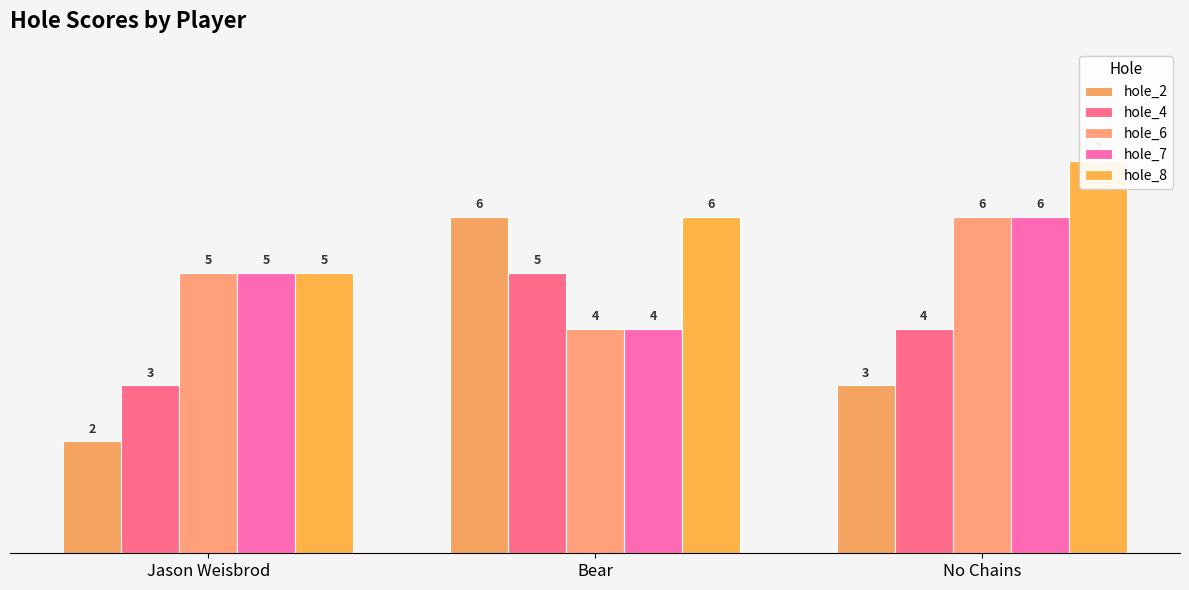

Reading left to right, what are all the values shown in this chart?

hole_2: 2	6	3
hole_4: 3	5	4
hole_6: 5	4	6
hole_7: 5	4	6
hole_8: 5	6	7